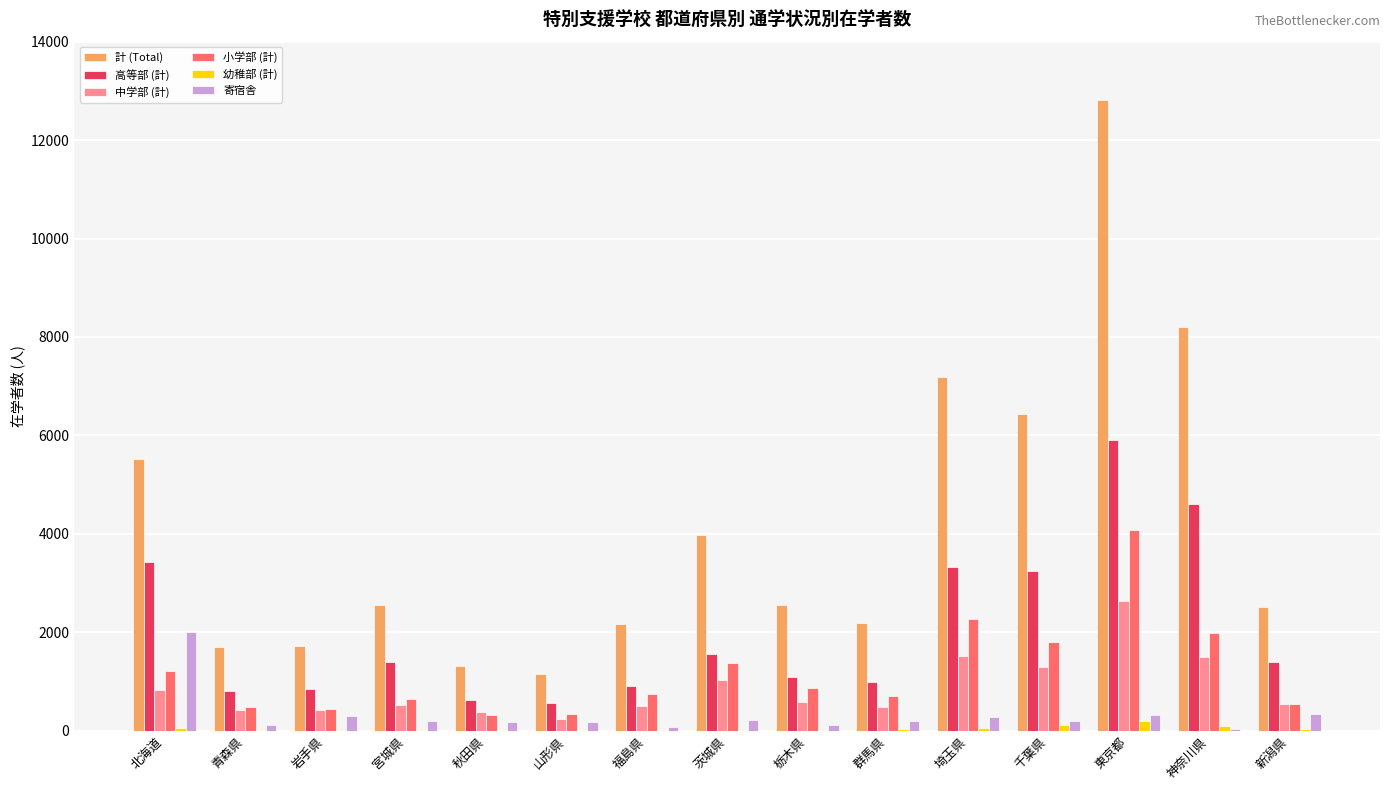

Count the number of data series in this chart.

6